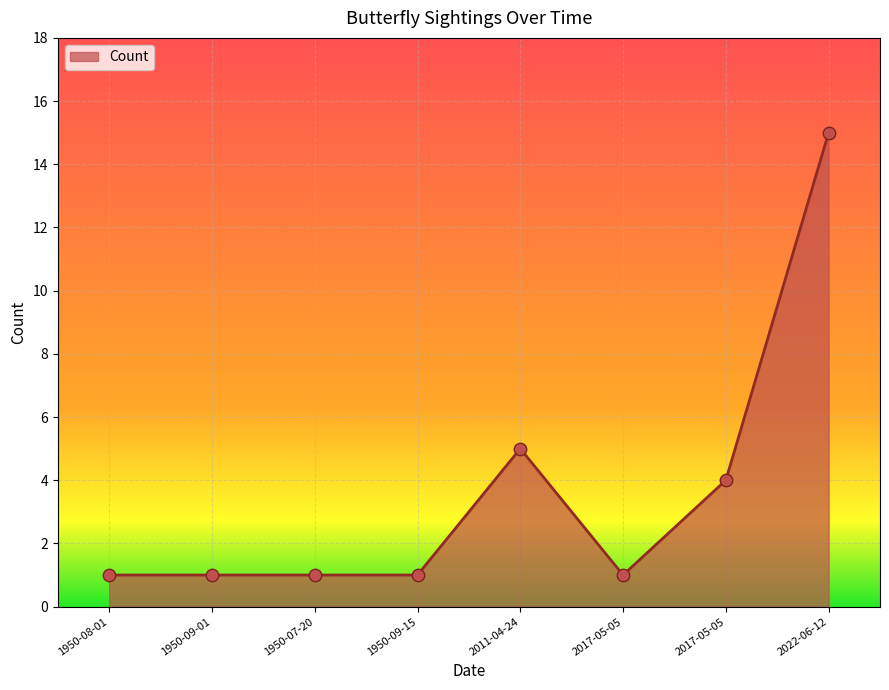

Is this an area chart (filled region under the line)?

Yes